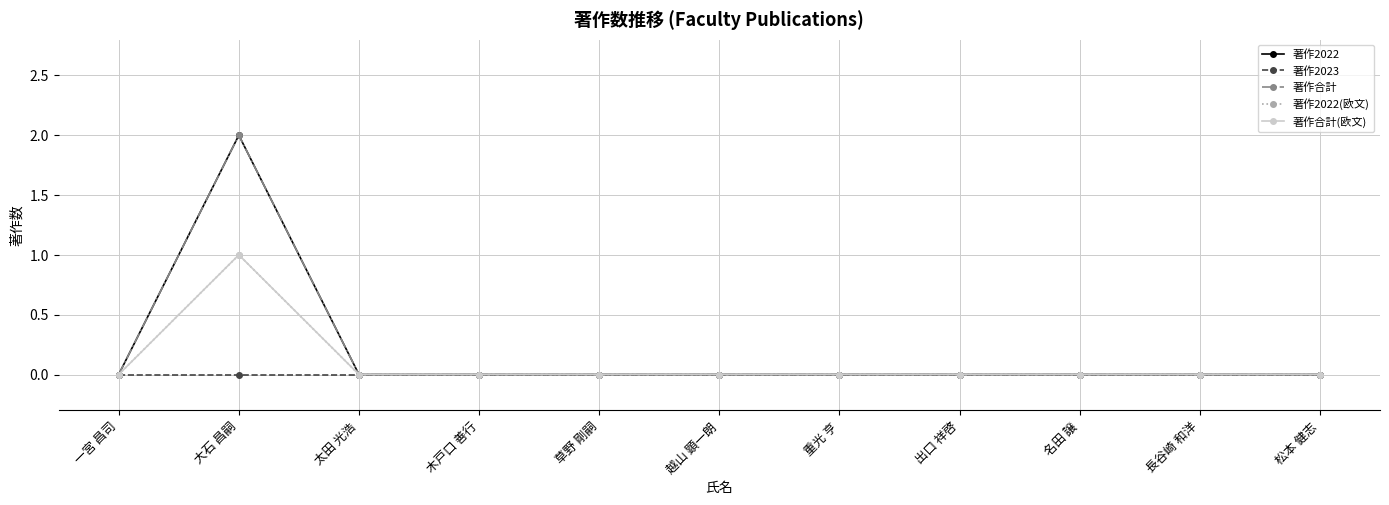

Reading right to left, transcribe all the data shown in this chart.

著作2022: 0	0	0	0	0	0	0	0	0	2	0
著作2023: 0	0	0	0	0	0	0	0	0	0	0
著作合計: 0	0	0	0	0	0	0	0	0	2	0
著作2022(欧文): 0	0	0	0	0	0	0	0	0	1	0
著作合計(欧文): 0	0	0	0	0	0	0	0	0	1	0